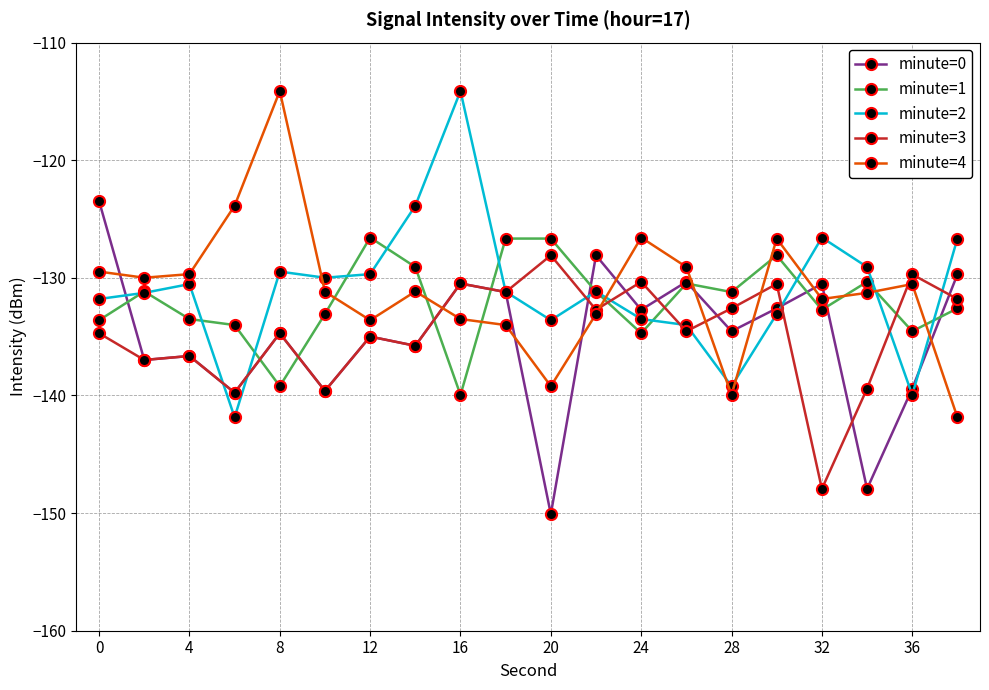

What is the minimum value shown in the chart?

-150.1